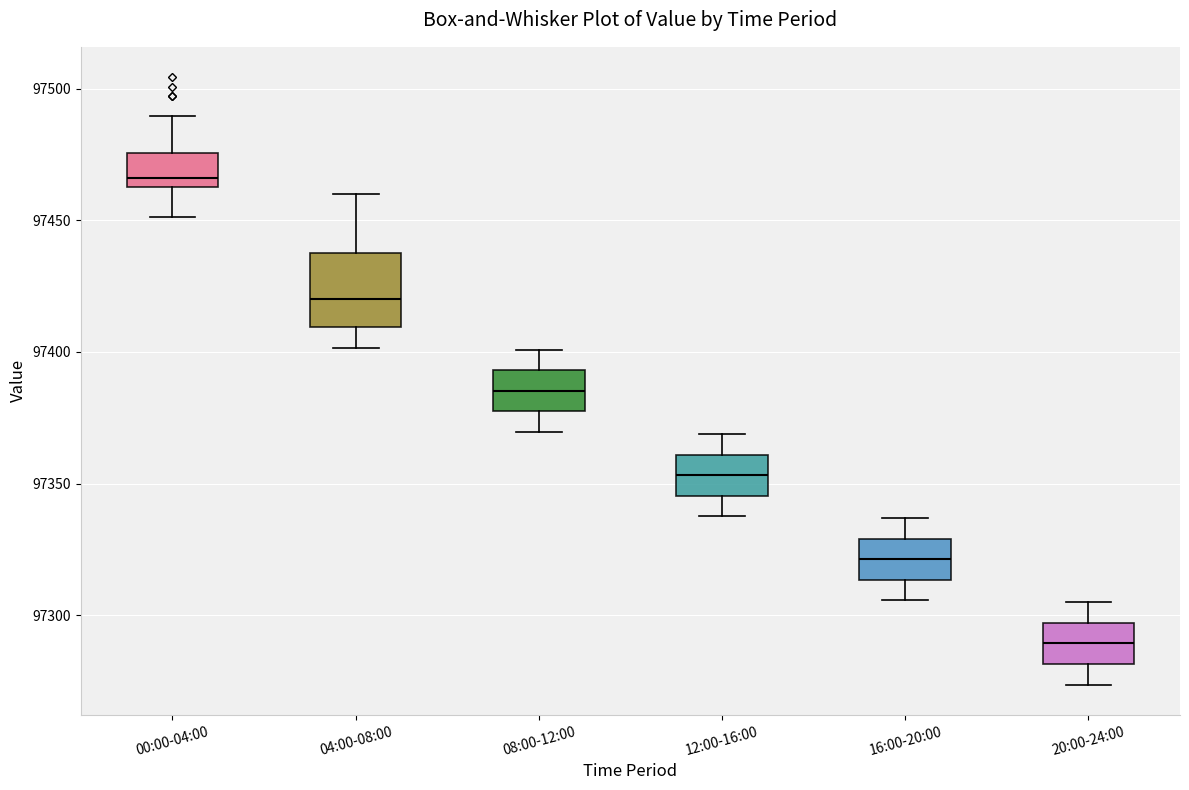

Which box's median line is the lowest?

20:00-24:00